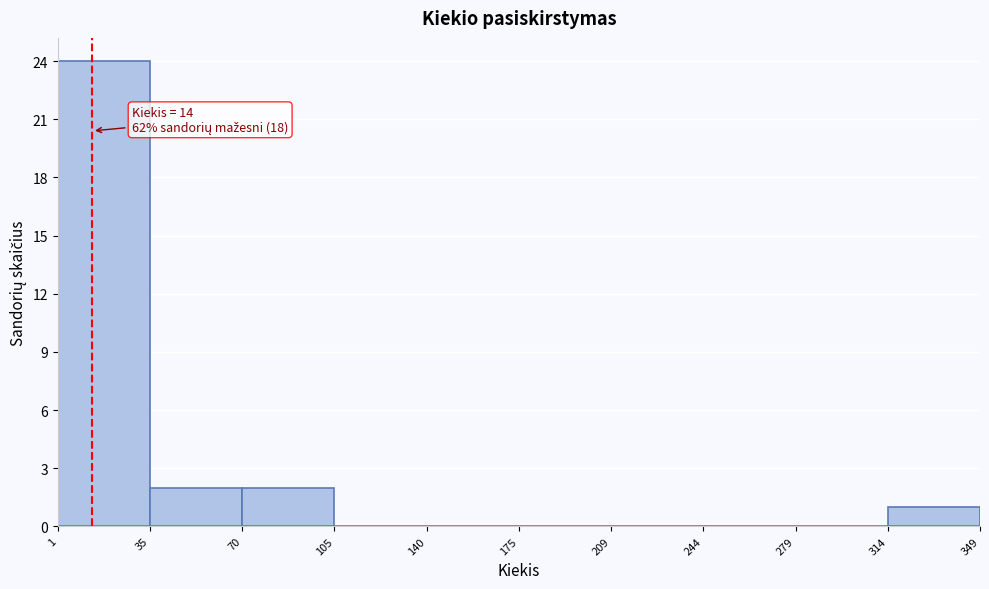

Which range on the x-axis has the tallest bar?

1 to 35